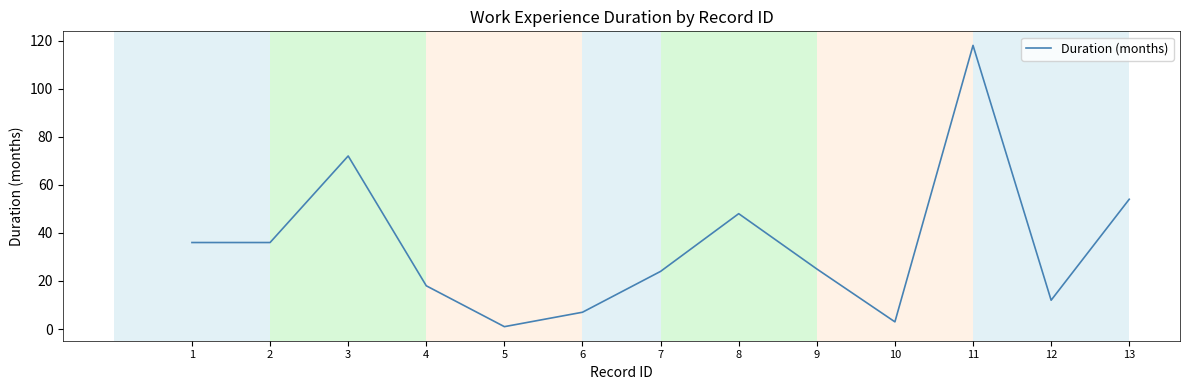

At which category does the data reach its first local peak?

3